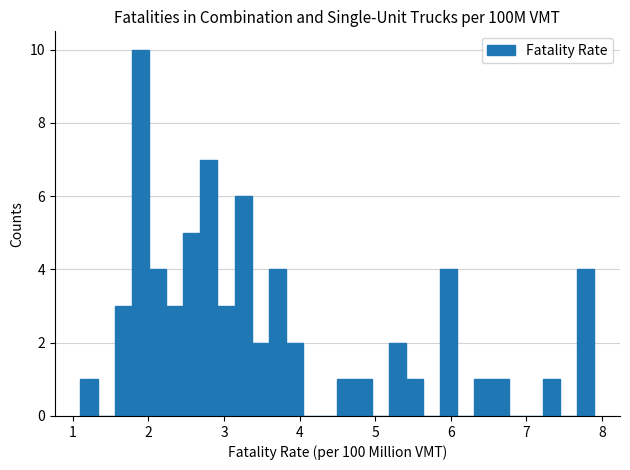

Read against the x-axis, roughly where is the centre of the tallest bar?

1.9